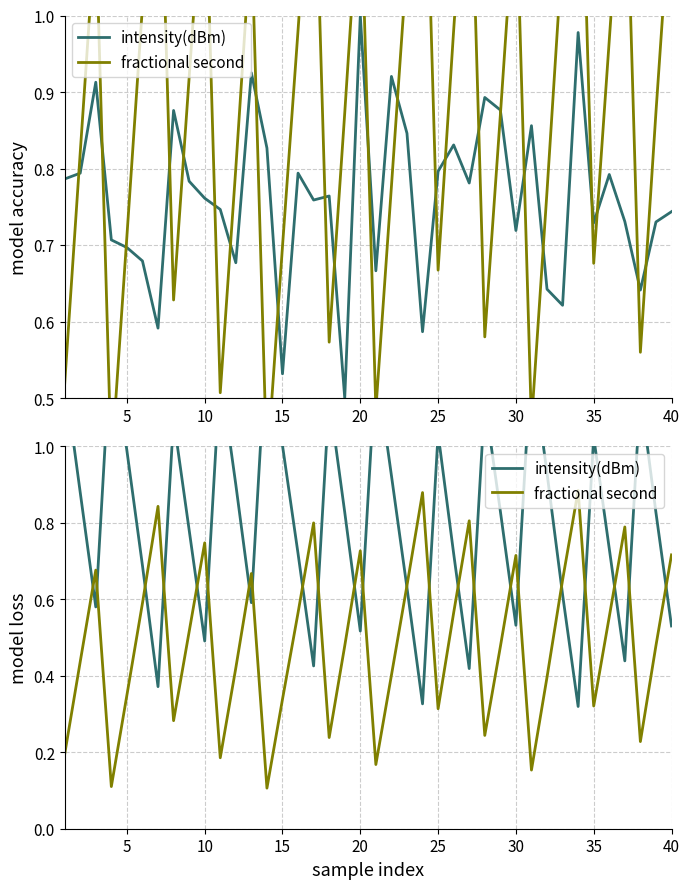

At 30, list the series in order from smallest to largest.

intensity(dBm), fractional second